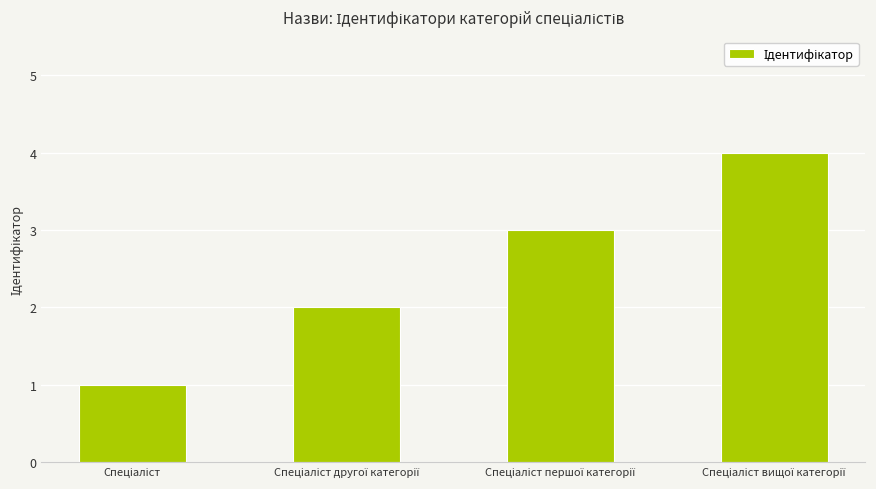

What is the greatest value displayed?

4